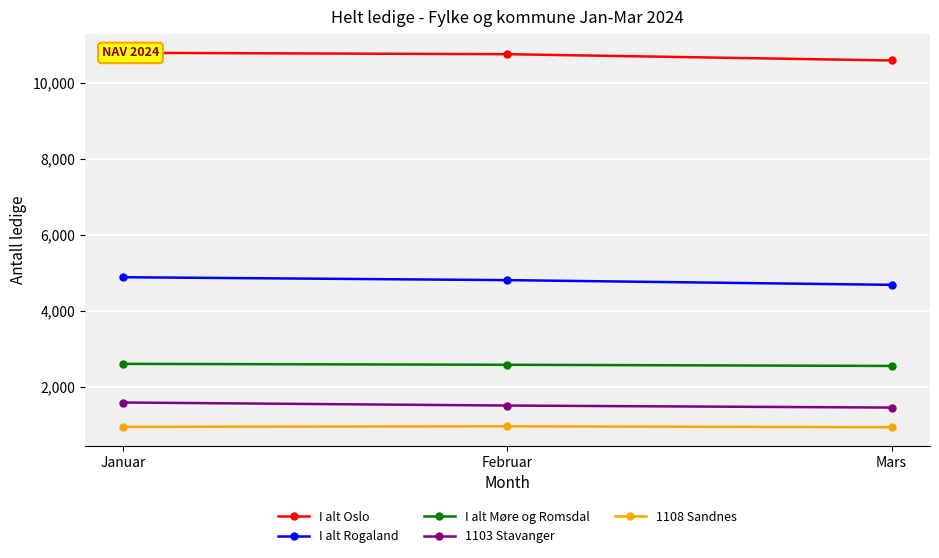

What is the difference between the maximum and minimum values in the I alt Oslo series?

202